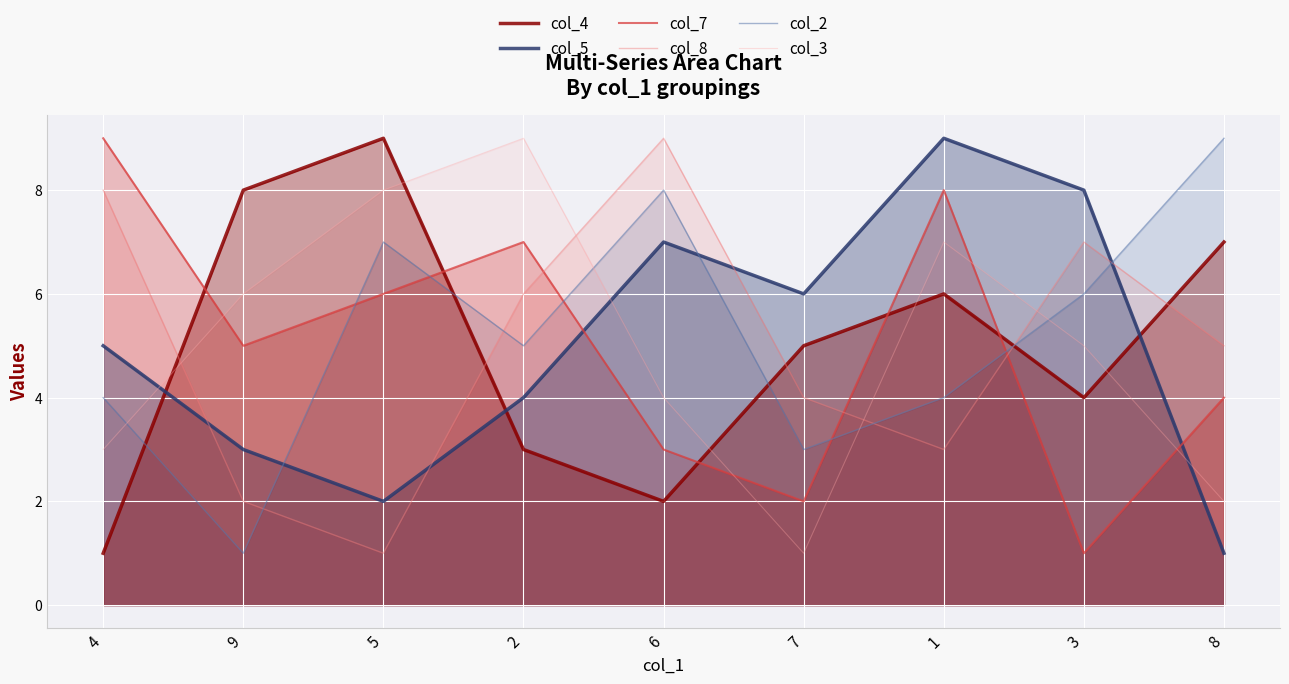

True or false: col_2 has more than 2 interior local peaks.

False